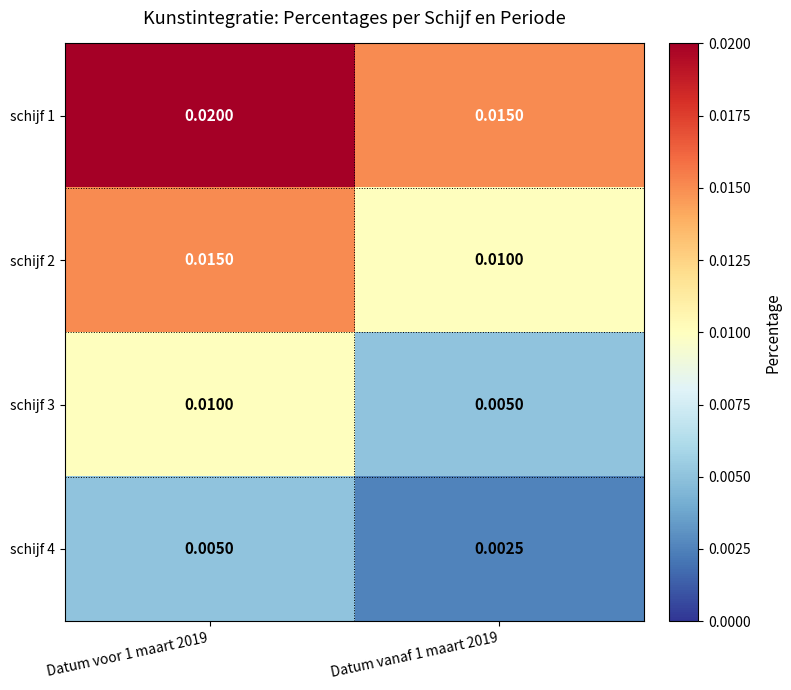

Between Datum vanaf 1 maart 2019 and Datum voor 1 maart 2019, which is larger?

Datum voor 1 maart 2019